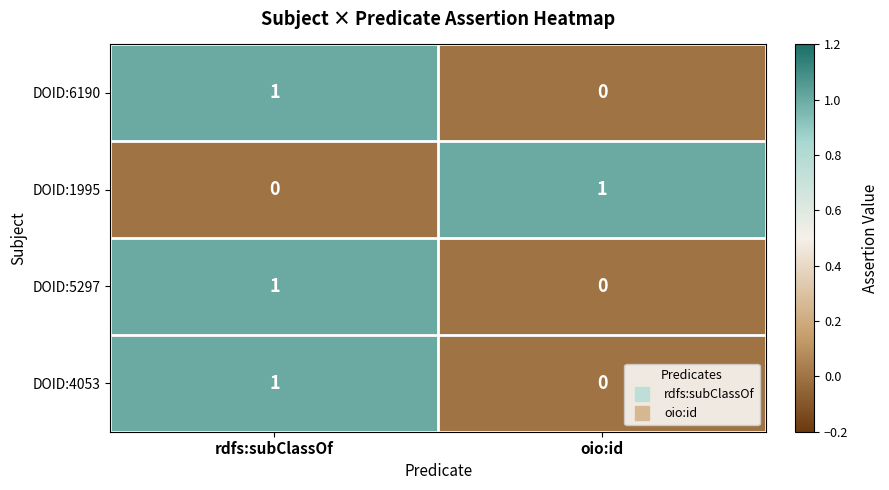

Reading left to right, what are all the values shown in this chart?

DOID:6190: rdfs:subClassOf=1	oio:id=0
DOID:1995: rdfs:subClassOf=0	oio:id=1
DOID:5297: rdfs:subClassOf=1	oio:id=0
DOID:4053: rdfs:subClassOf=1	oio:id=0